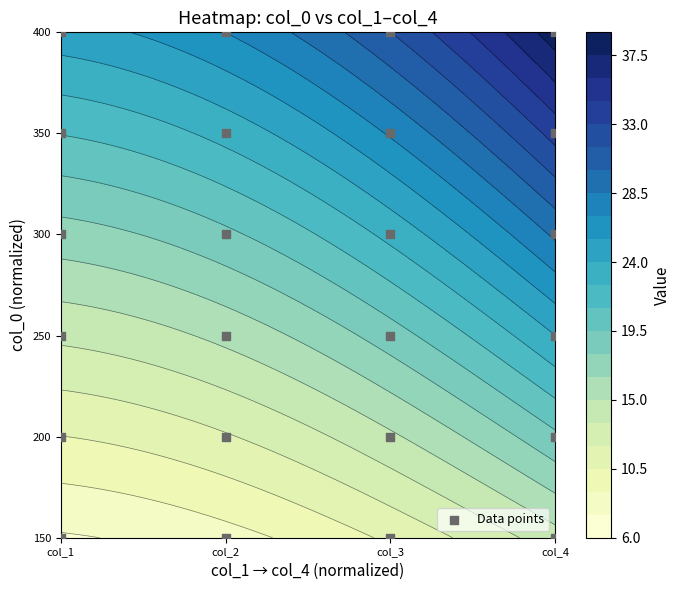

True or false: the data shows 0.3 at col_3.

False